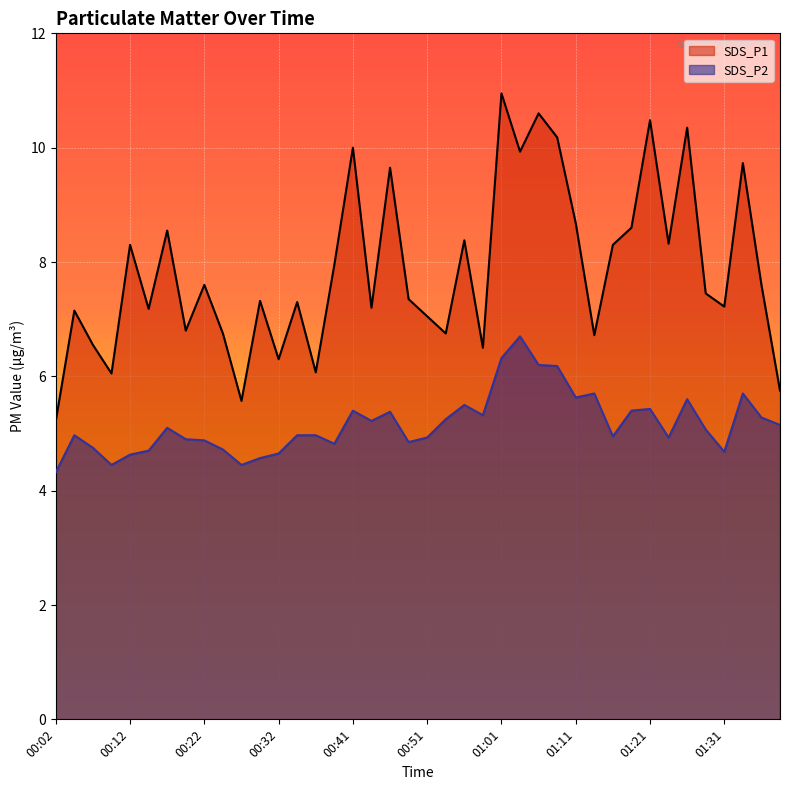

How many lines are shown in the chart?

2